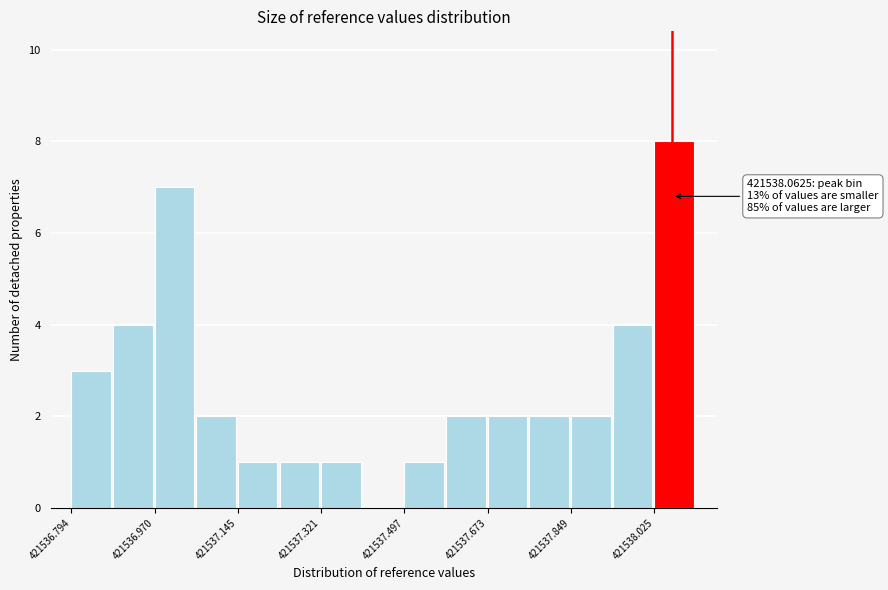

Which range on the x-axis has the tallest bar?

421538.02 to 421538.12